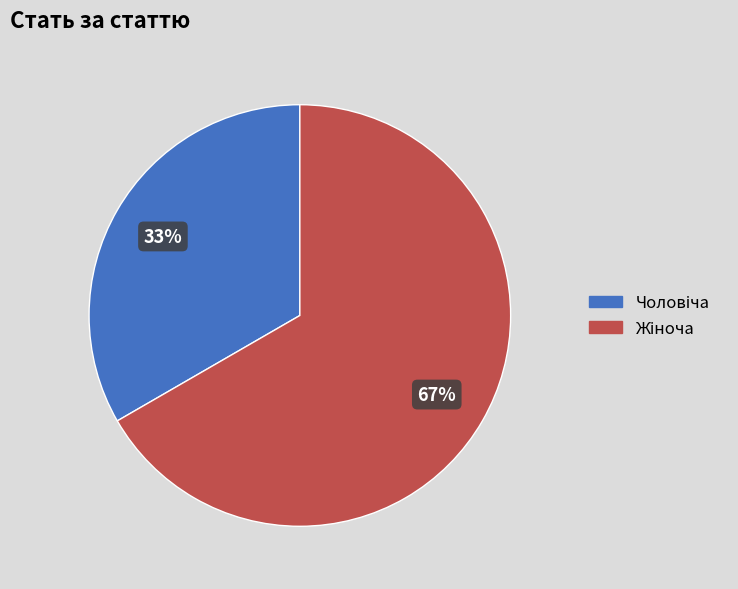

To the nearest percent, what is the average slice percentage?

50%